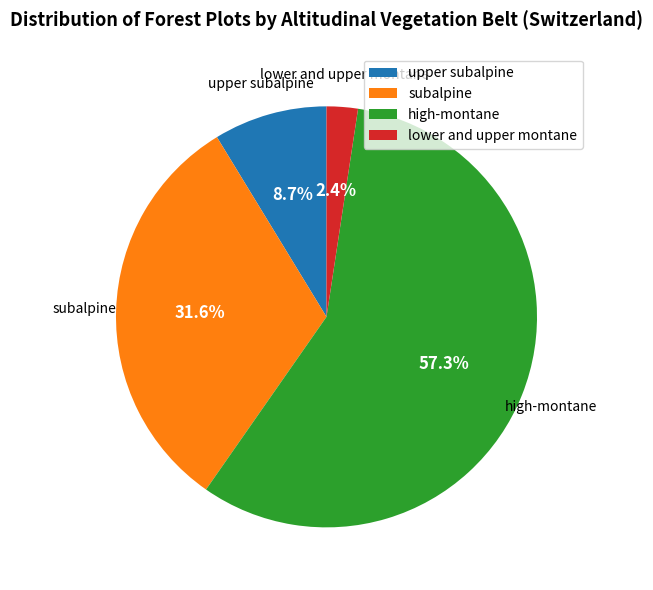

Between high-montane and subalpine, which is larger?

high-montane